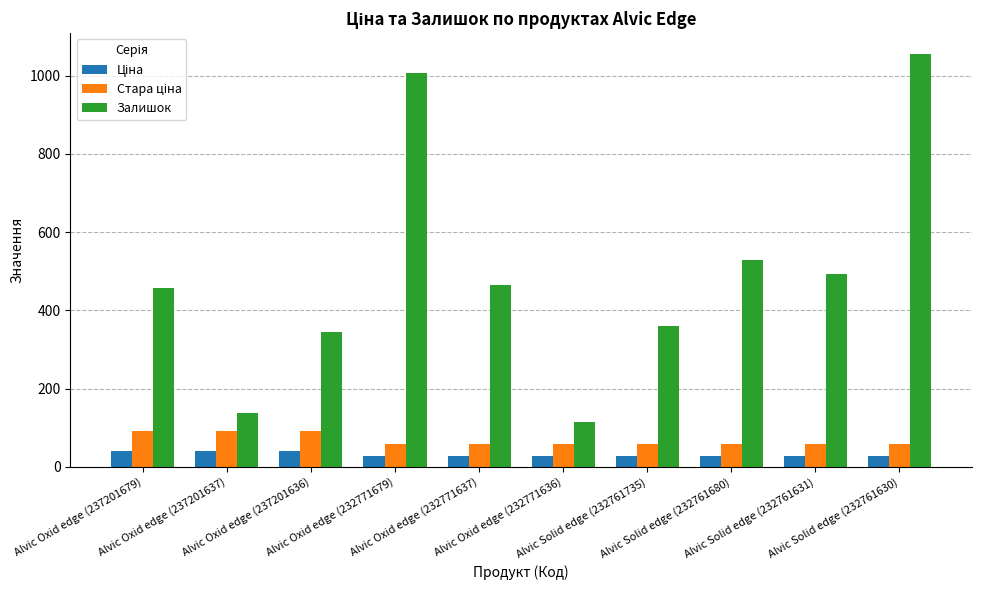

What is the minimum value shown in the chart?

26.7